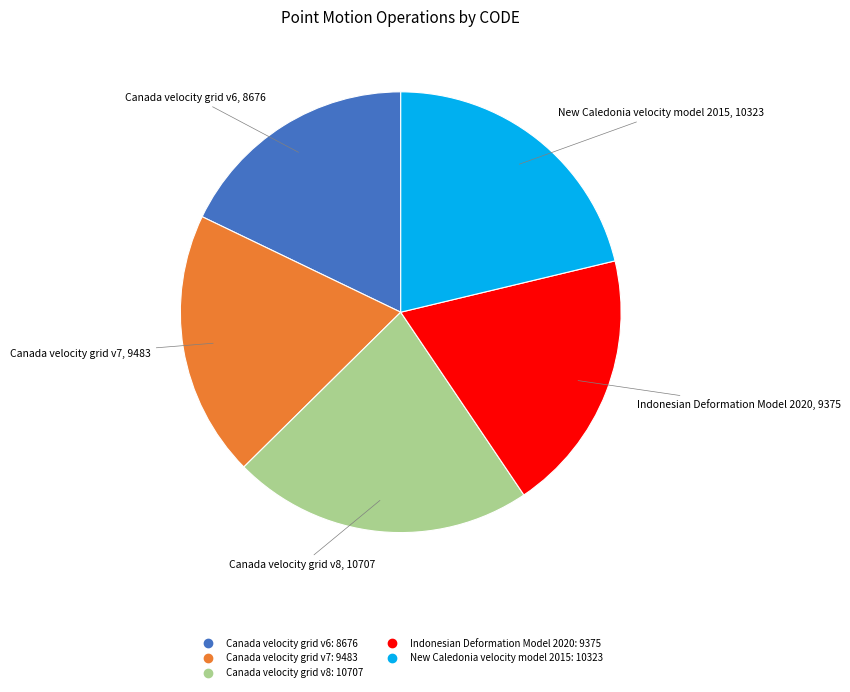

Count the number of slices in the pie.

5